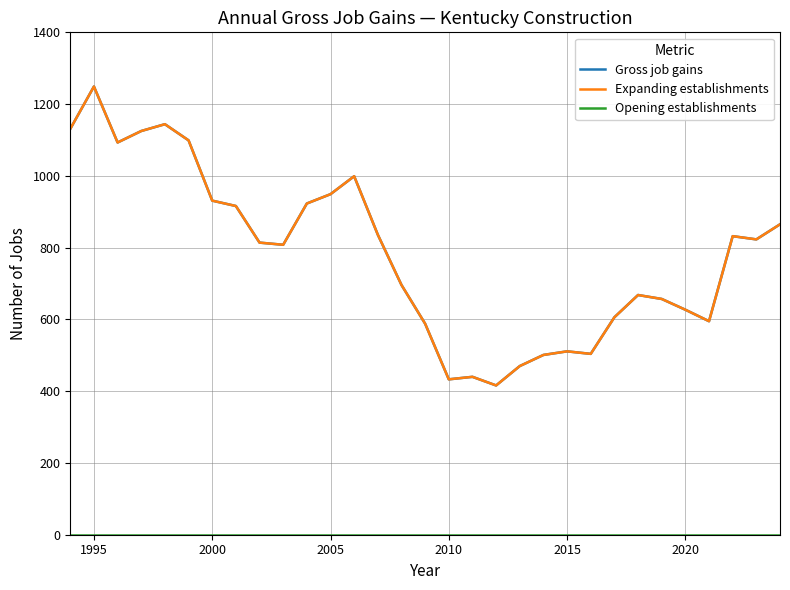

Reading left to right, extract all data points from this chart.

Gross job gains: 1131	1249	1093	1125	1144	1099	931	916	814	808	923	949	999	836	696	588	433	440	416	470	501	511	504	606	668	657	627	595	832	823	865
Expanding establishments: 1131	1249	1093	1125	1144	1099	931	916	814	808	923	949	999	836	696	588	433	440	416	470	501	511	504	606	668	657	627	595	832	823	865
Opening establishments: 0	0	0	0	0	0	0	0	0	0	0	0	0	0	0	0	0	0	0	0	0	0	0	0	0	0	0	0	0	0	0